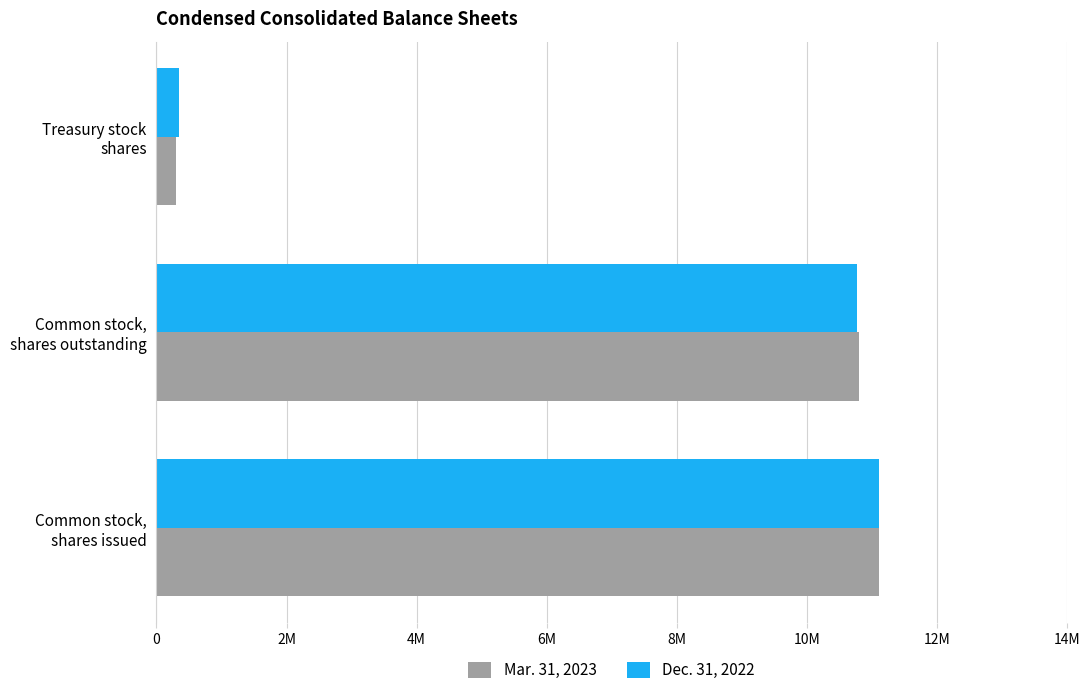

What are all the series names shown in the legend?

Mar. 31, 2023, Dec. 31, 2022